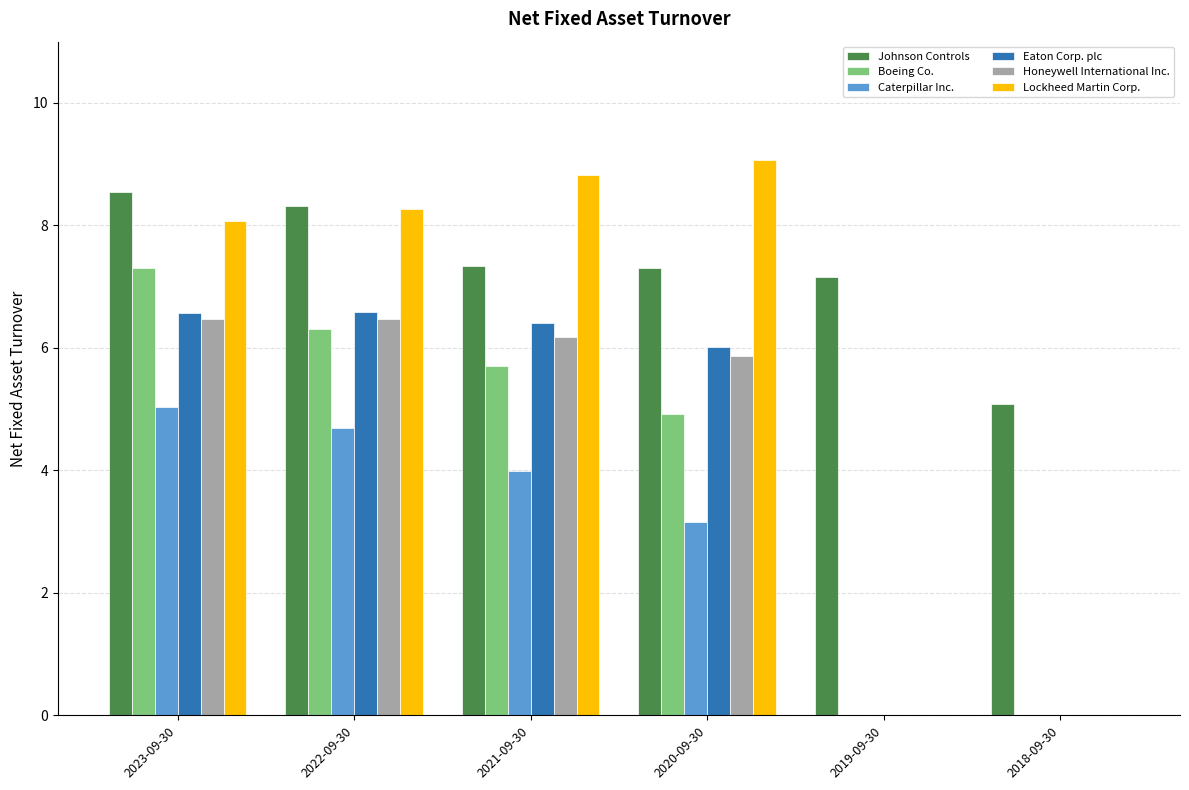

What is the maximum value shown in the chart?

9.1